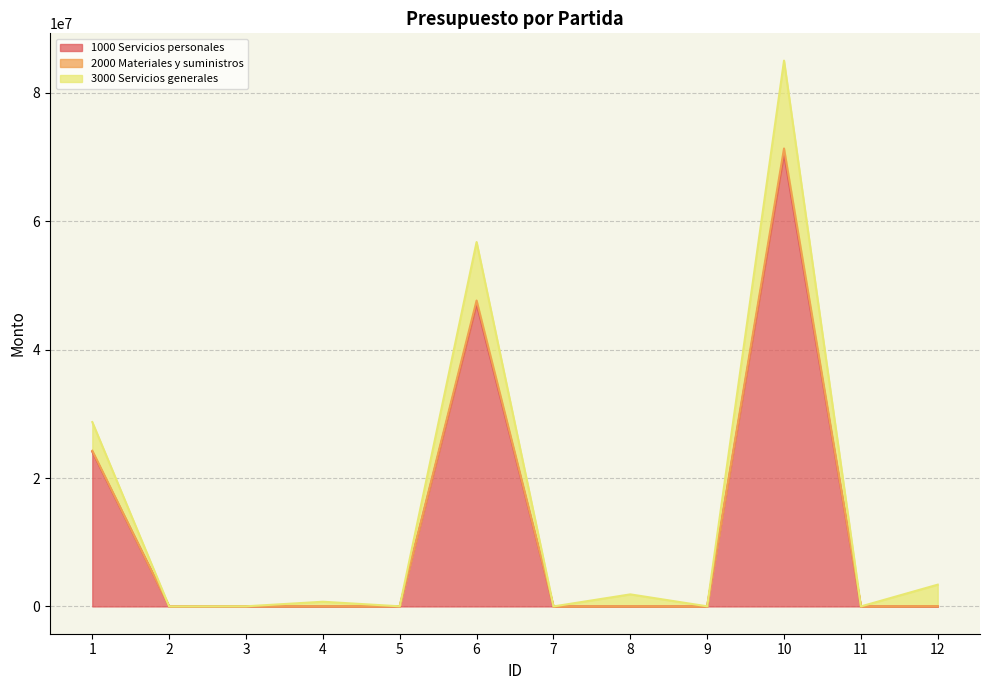

At how many categories does at least one series exceed 73512130?

1